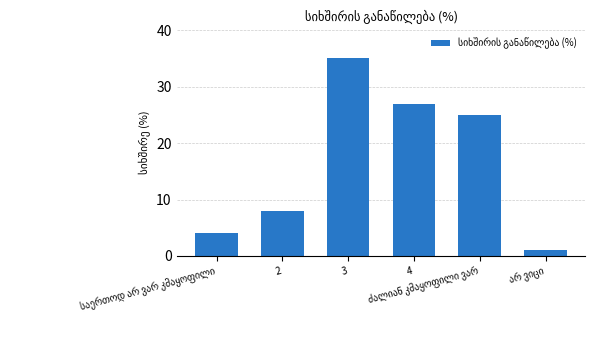

What is the label of the 4th bar from the left?

4